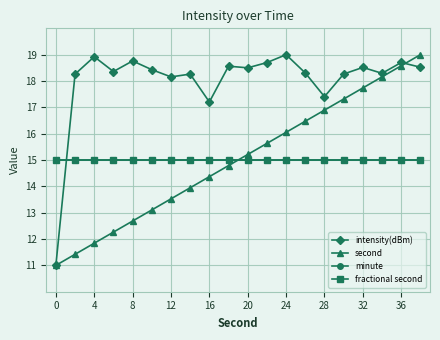

Reading left to right, list all the values displayed in this chart.

intensity(dBm): 11.0	18.3	18.9	18.4	18.8	18.4	18.2	18.3	17.2	18.6	18.5	18.7	19.0	18.3	17.4	18.3	18.5	18.3	18.7	18.5
second: 11.0	11.4	11.8	12.3	12.7	13.1	13.5	13.9	14.4	14.8	15.2	15.6	16.1	16.5	16.9	17.3	17.7	18.2	18.6	19.0
minute: 15.0	15.0	15.0	15.0	15.0	15.0	15.0	15.0	15.0	15.0	15.0	15.0	15.0	15.0	15.0	15.0	15.0	15.0	15.0	15.0
fractional second: 15.0	15.0	15.0	15.0	15.0	15.0	15.0	15.0	15.0	15.0	15.0	15.0	15.0	15.0	15.0	15.0	15.0	15.0	15.0	15.0